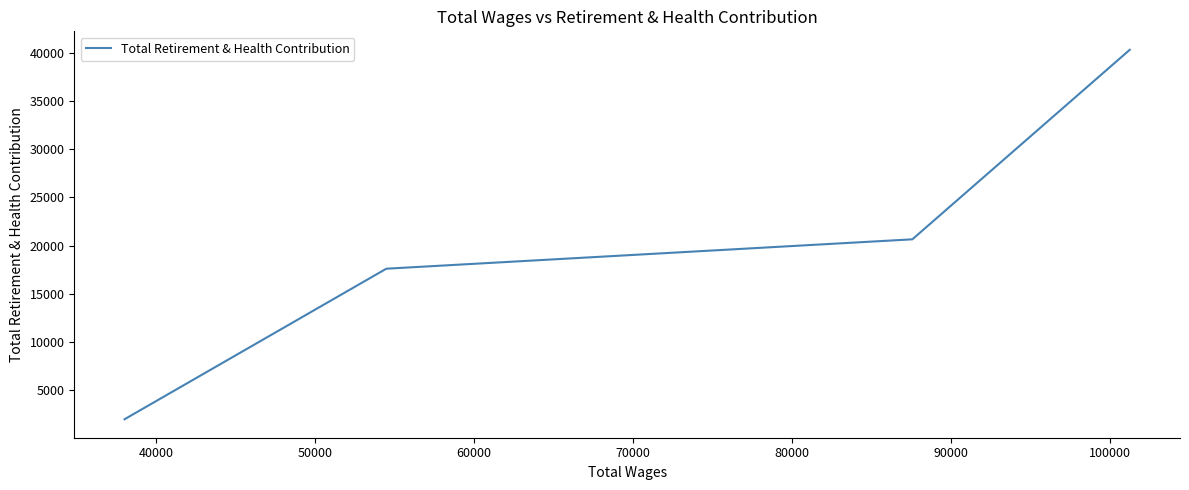

True or false: the data has more than 0 interior local peaks.

False